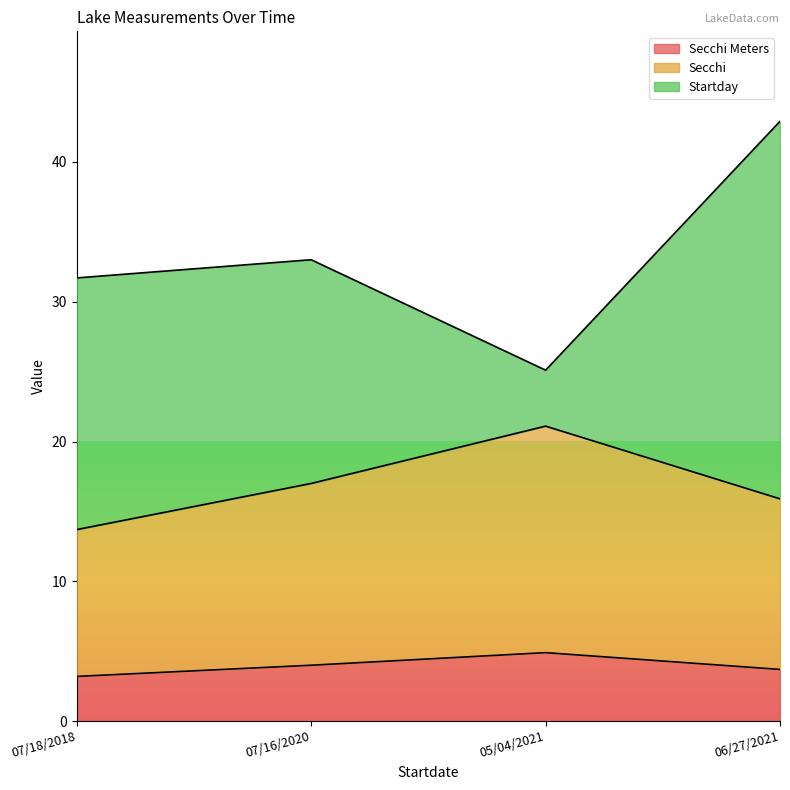

At which category is the sum across all series the highest?

06/27/2021